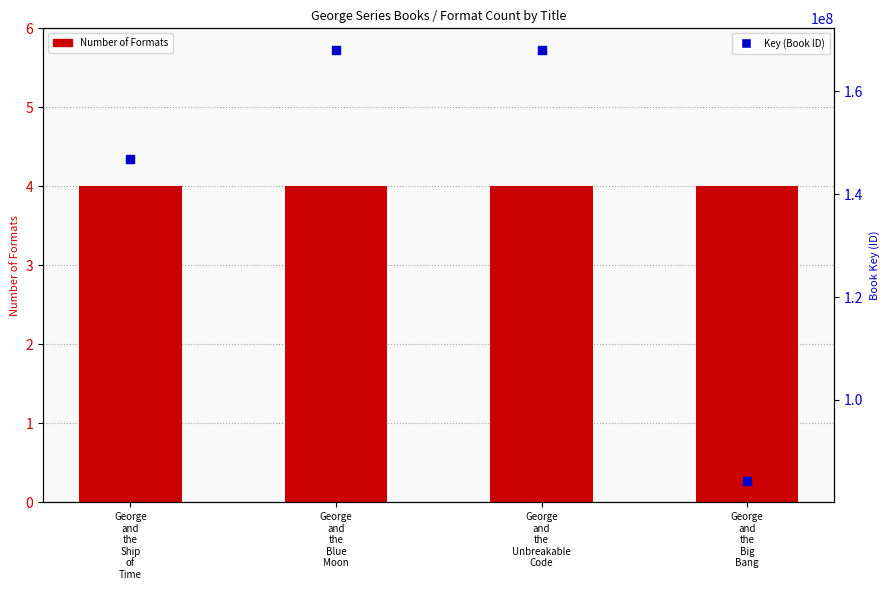

Which series has the largest total across all categories?

Key (Book ID)